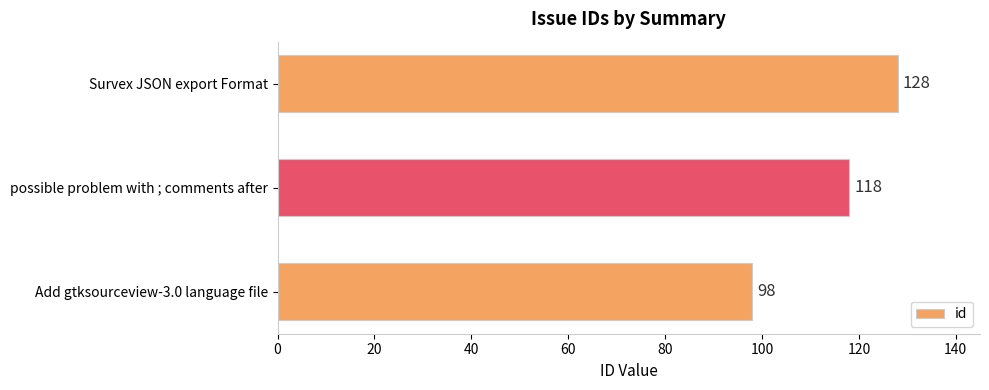

At which category does the chart reach its peak across all series?

Survex JSON export Format